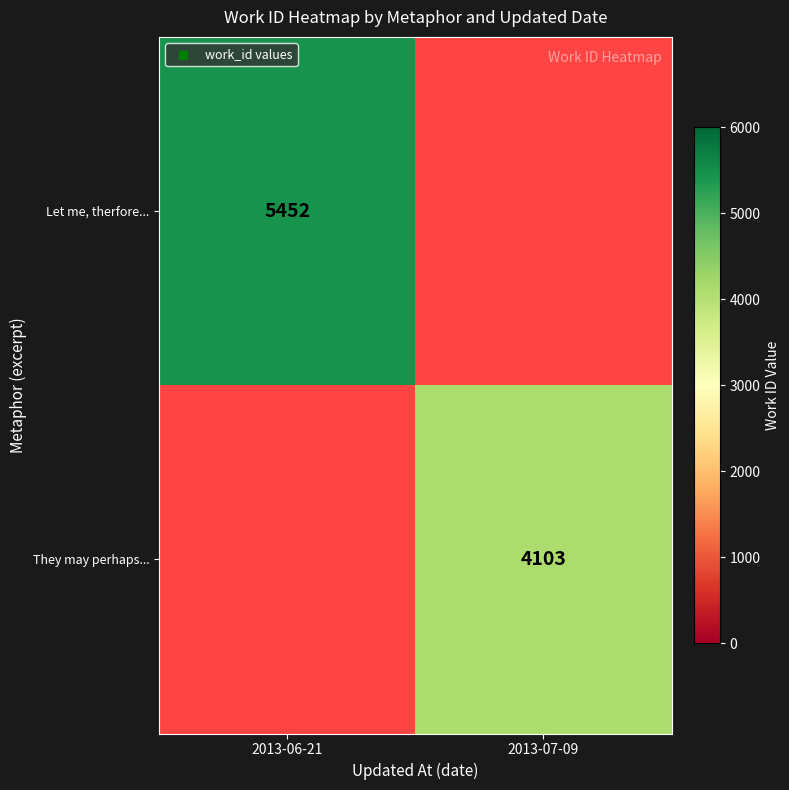

True or false: They may perhaps... has a value of 4103 at 2013-07-09.

True